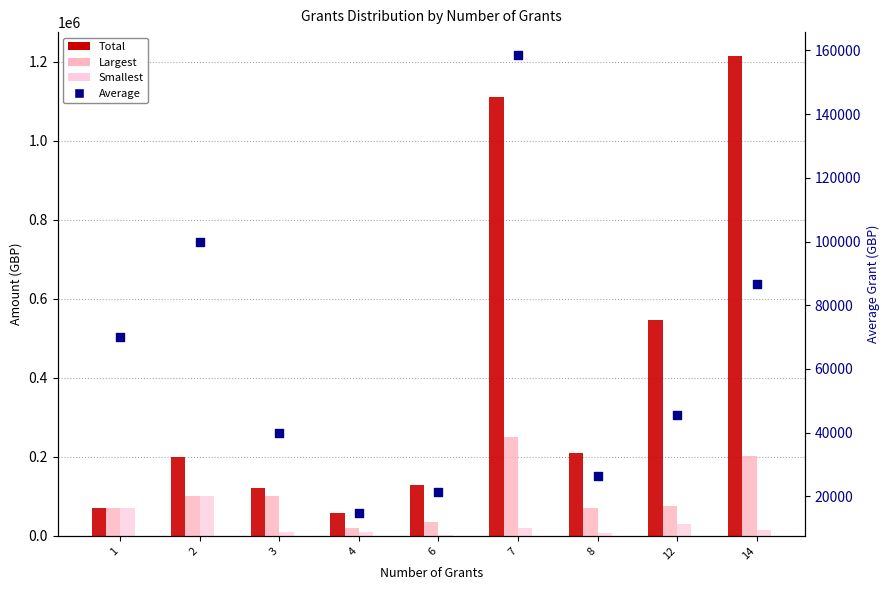

At how many categories does at least one series exceed 1148238?

1